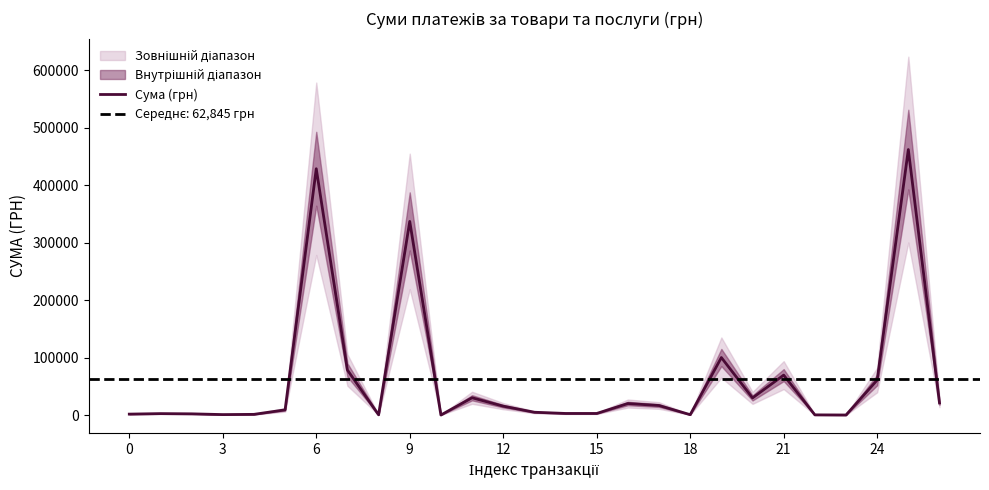

Which label corresponds to the smallest value in the chart?

10